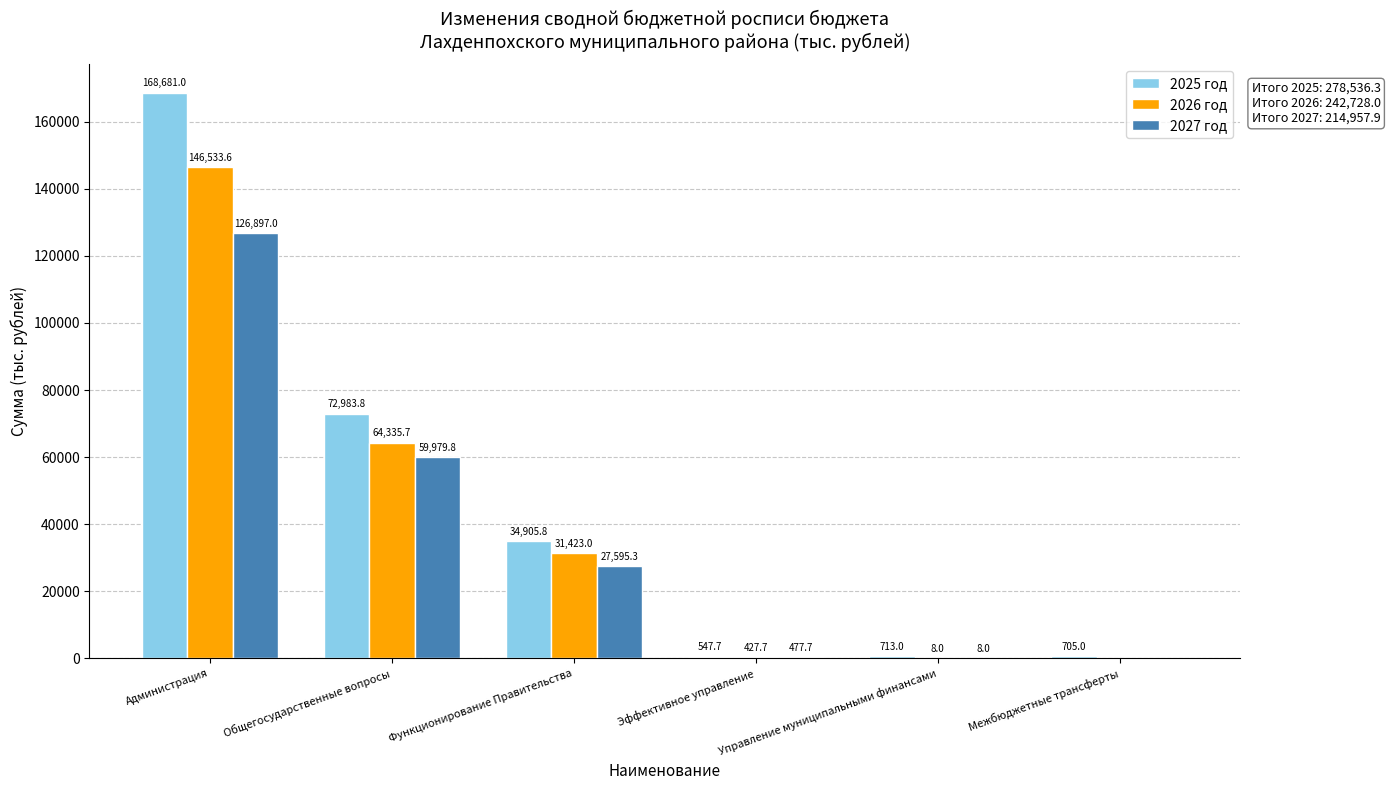

Is it true that 2026 год equals 49863.2 at Функционирование Правительства?

False